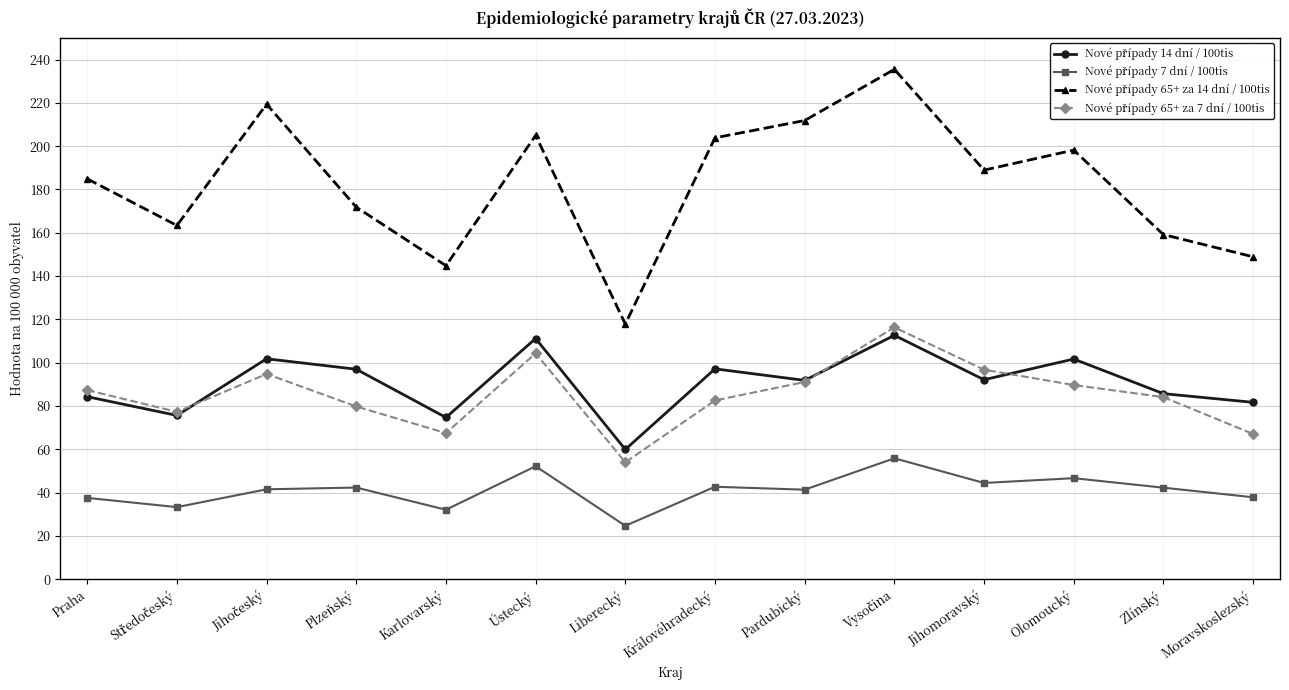

What is the spread (max minus min) of values at Zlínský?

116.9